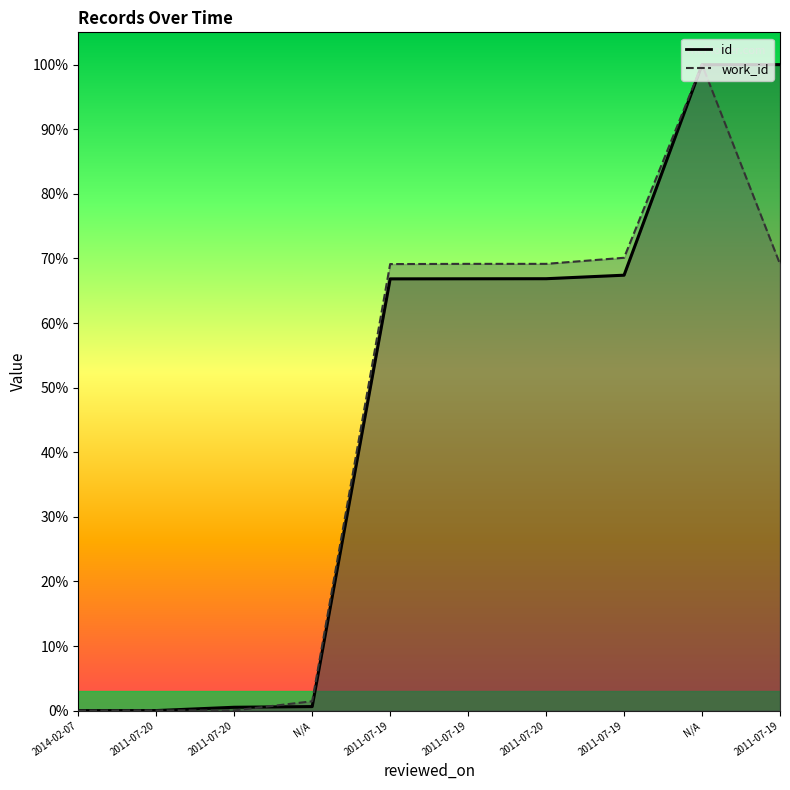

How many values in id are above zero?

9